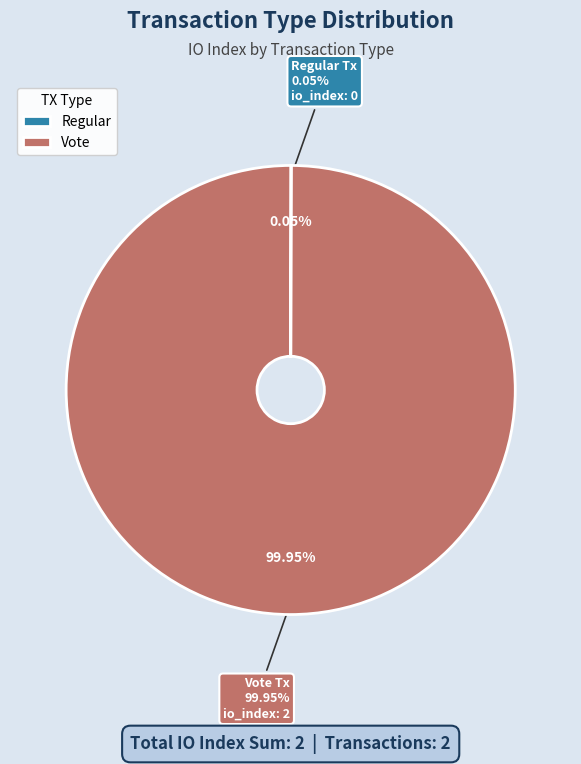

How many slices are in this pie chart?

2